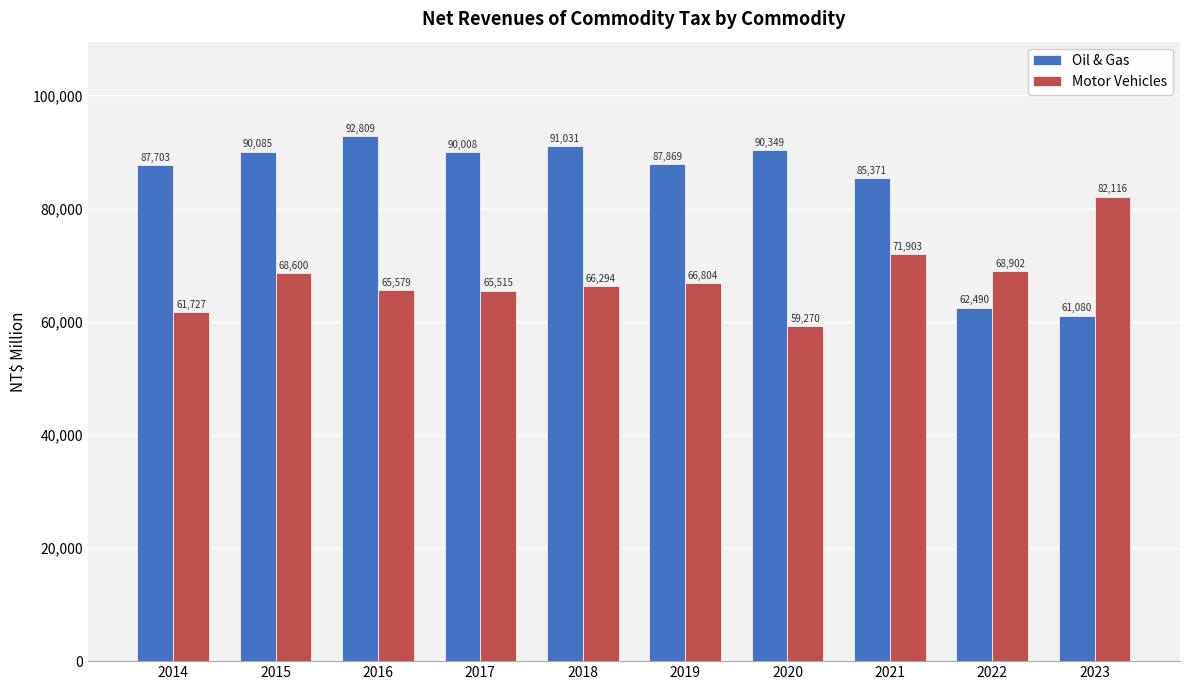

The value of Motor Vehicles at 2015 is 107112. True or false?

False